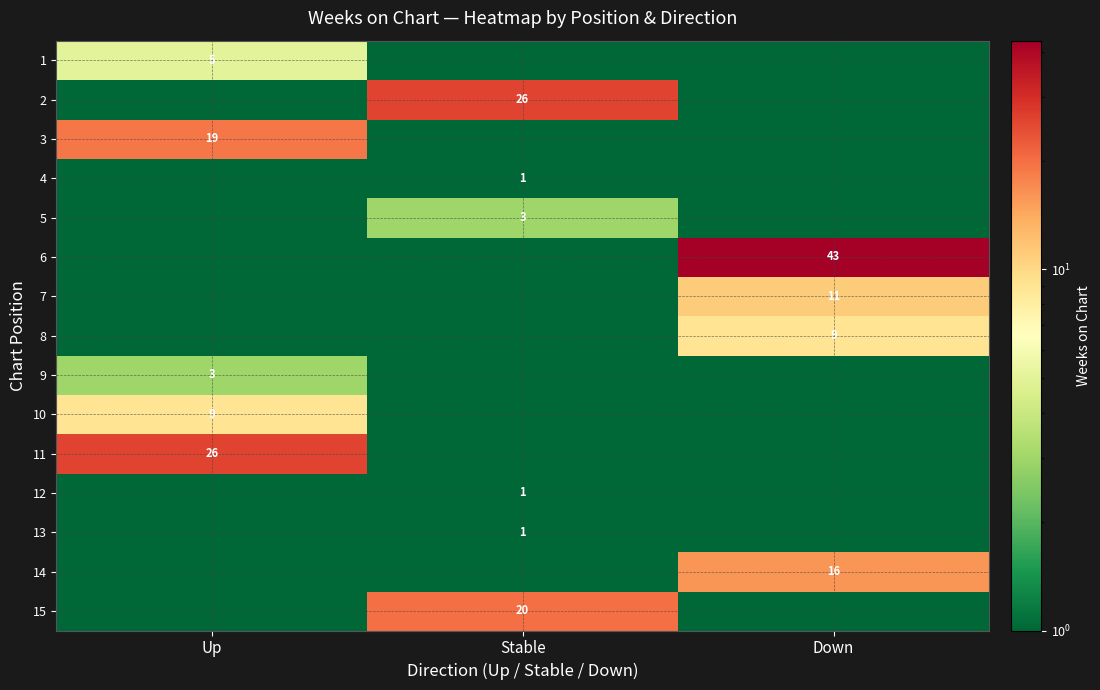

Which label corresponds to the largest value in the chart?

Down